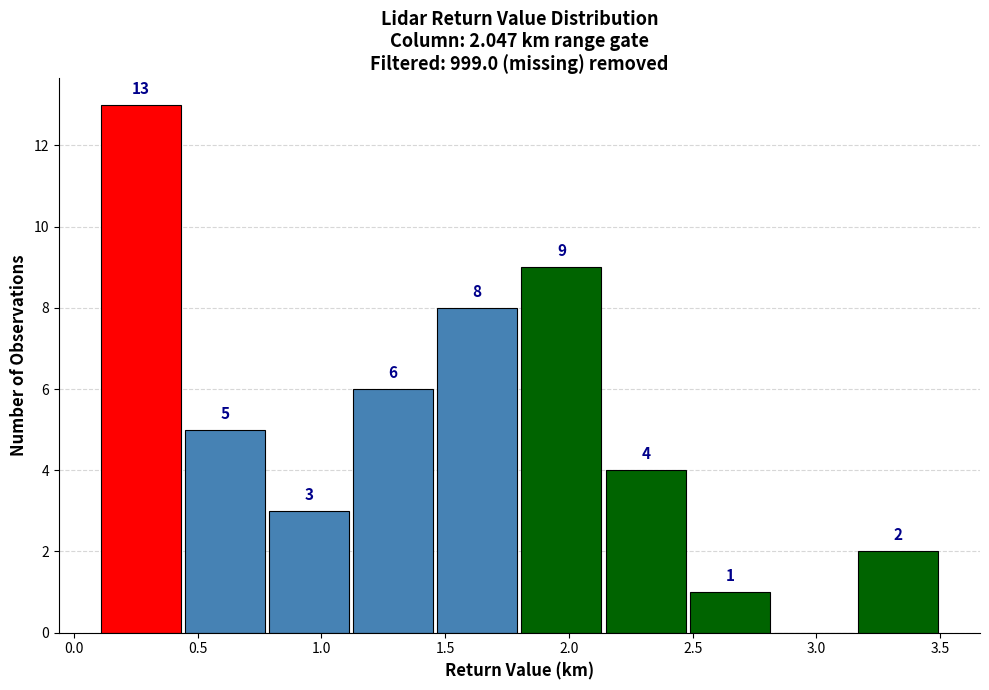

Which range on the x-axis has the tallest bar?

0.10 to 0.44